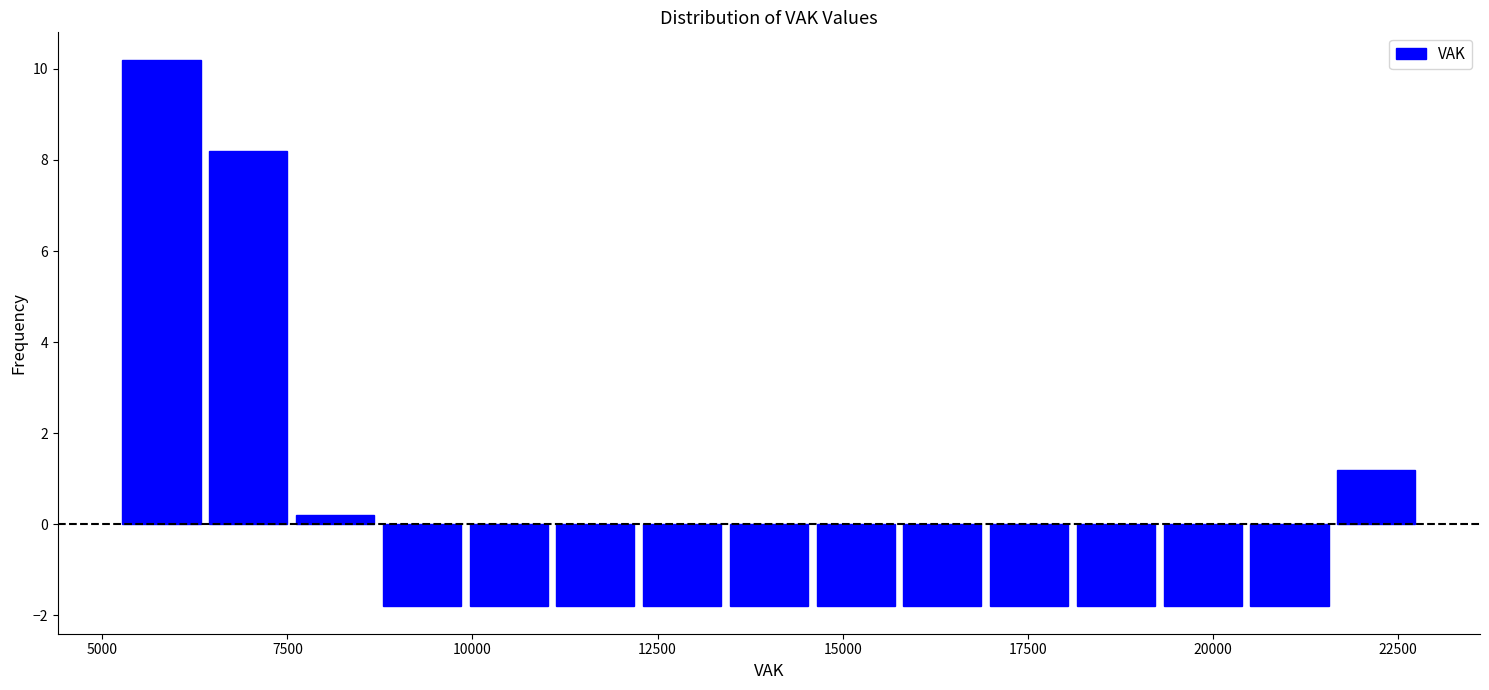

Around what value on the x-axis is the tallest bar? Give the approximate position of its centre, as read against the axis.

6000